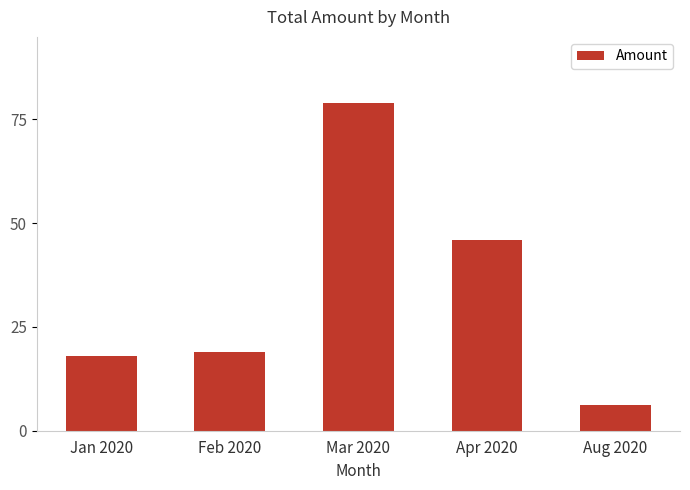

Rank the categories by value from highest to lowest.

Mar 2020, Apr 2020, Feb 2020, Jan 2020, Aug 2020